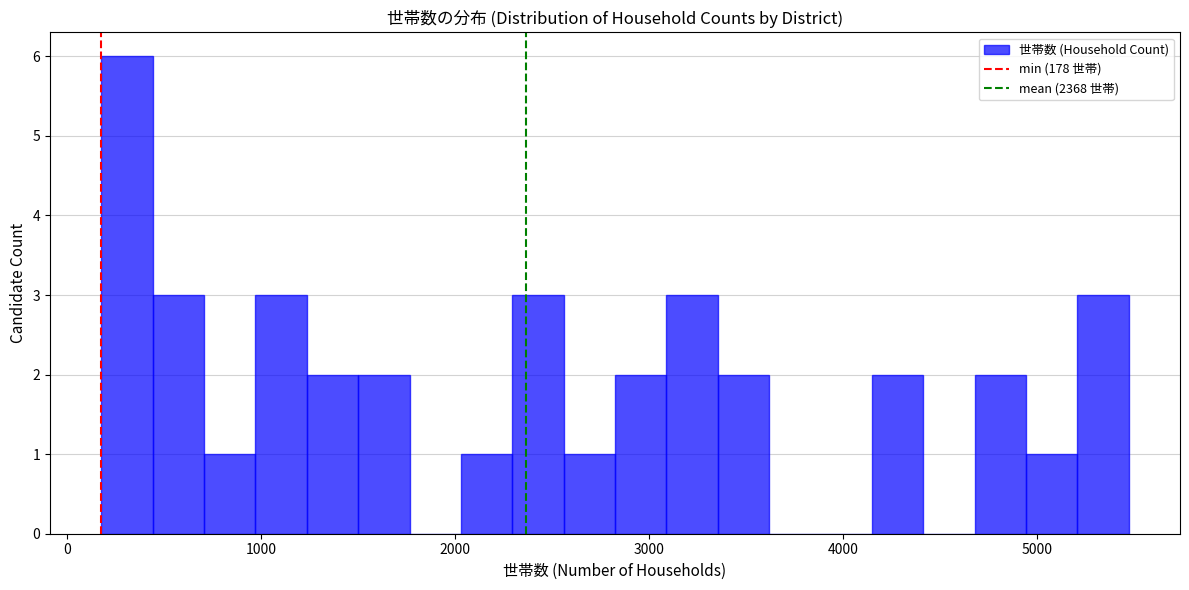

Read against the x-axis, roughly where is the centre of the tallest bar?

300